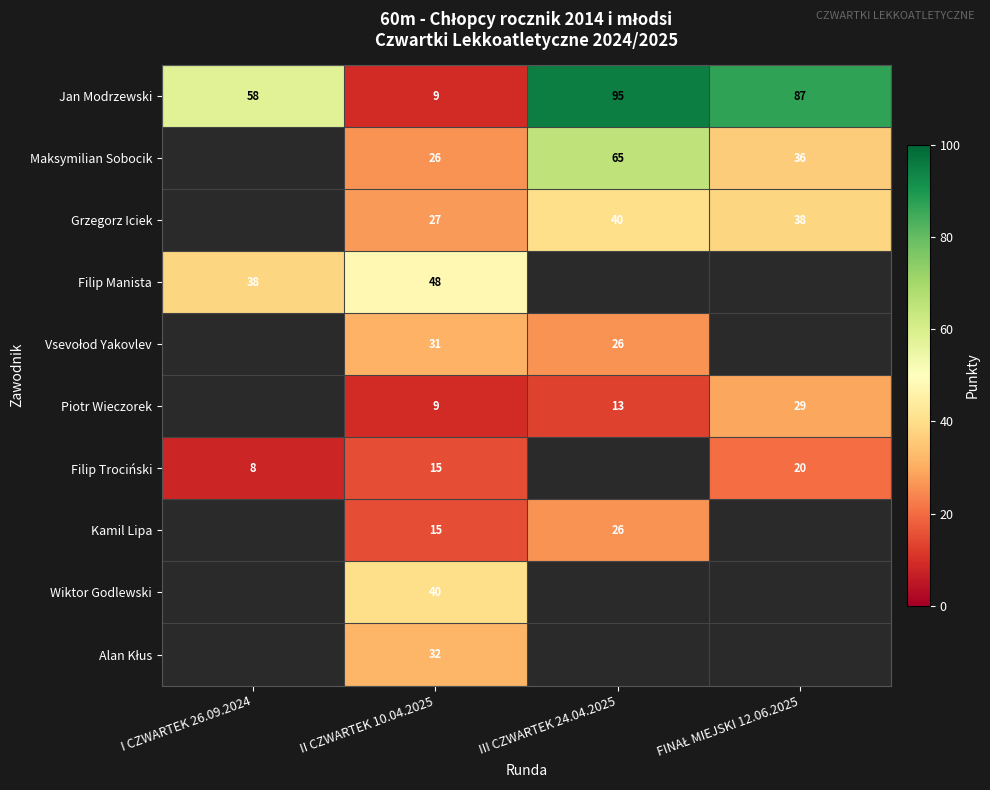

At which label does Jan Modrzewski first exceed 87?

III CZWARTEK 24.04.2025